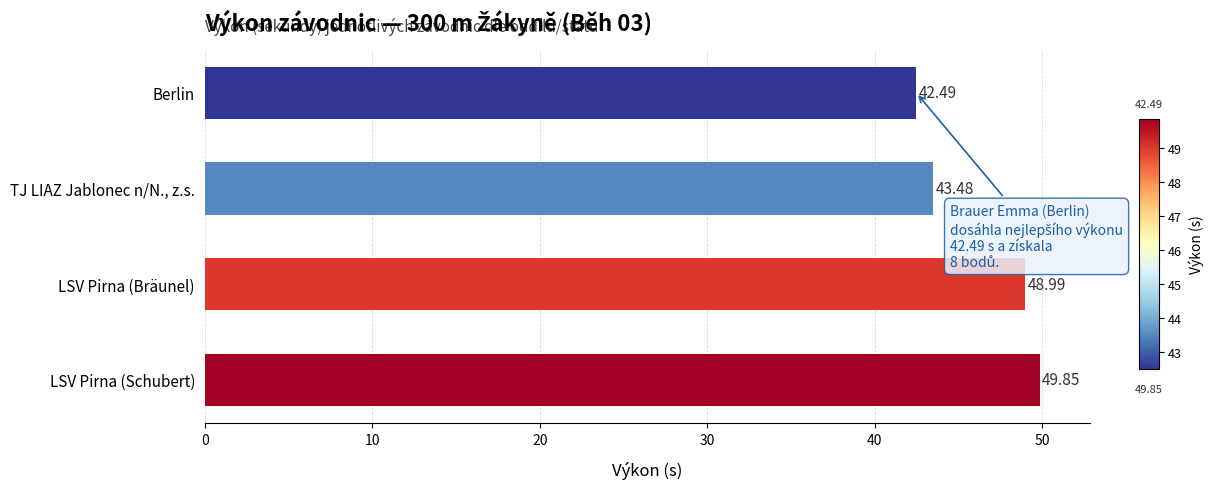

Rank the categories by value from lowest to highest.

Berlin, TJ LIAZ Jablonec n/N., z.s., LSV Pirna (Bräunel), LSV Pirna (Schubert)